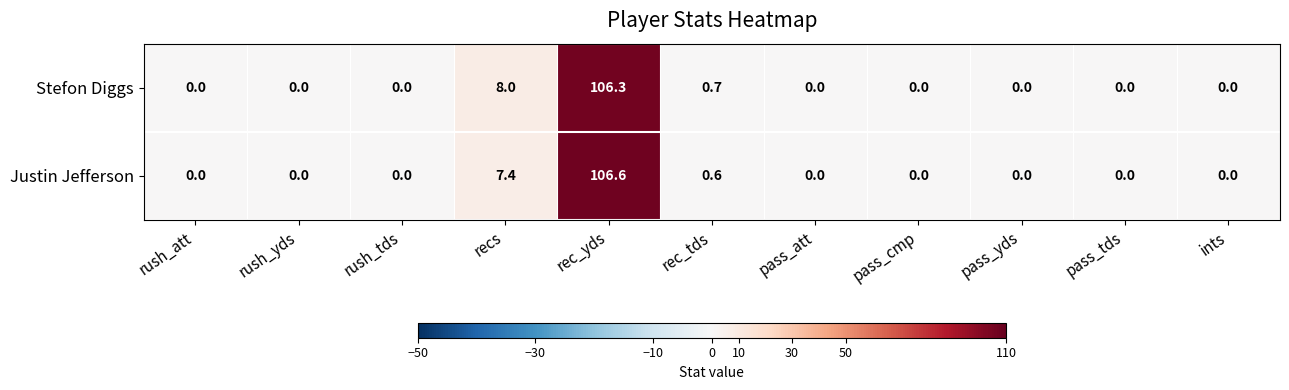

Reading right to left, extract all data points from this chart.

Stefon Diggs: 0.0	0.0	0.0	0.0	0.0	0.7	106.3	8.0	0.0	0.0	0.0
Justin Jefferson: 0.0	0.0	0.0	0.0	0.0	0.6	106.6	7.4	0.0	0.0	0.0